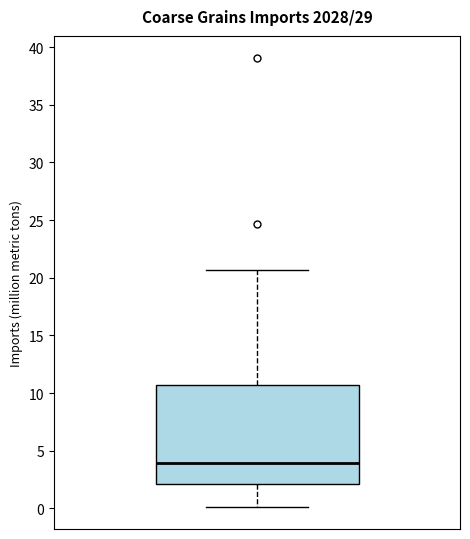

Transcribe this box plot: give where the median line is, the range the box spans, and where the two whiskers end, as read against the y-axis. The values are not printed on the chart, so give them approximately, as read against the axis.

median 4.0, box 2.0 to 10.5, whiskers 0.0 to 20.5